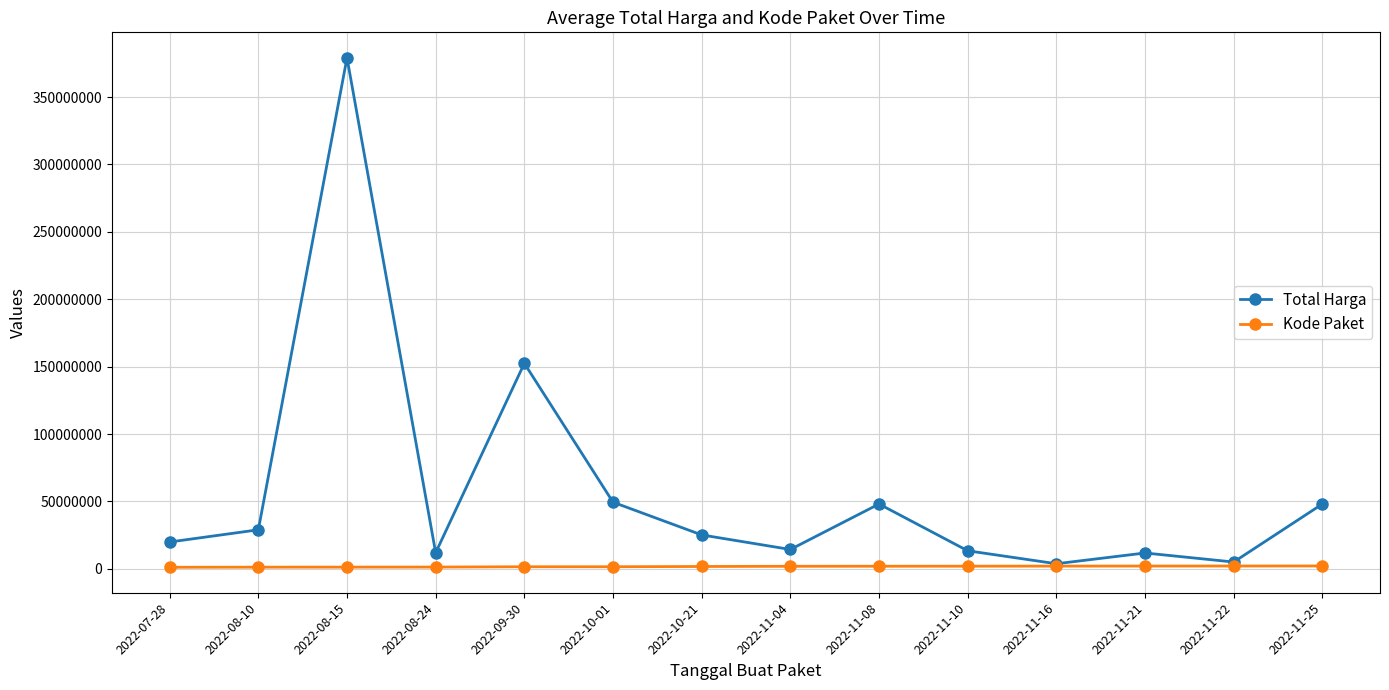

What value does the Kode Paket series have at 2022-11-16?

2065183